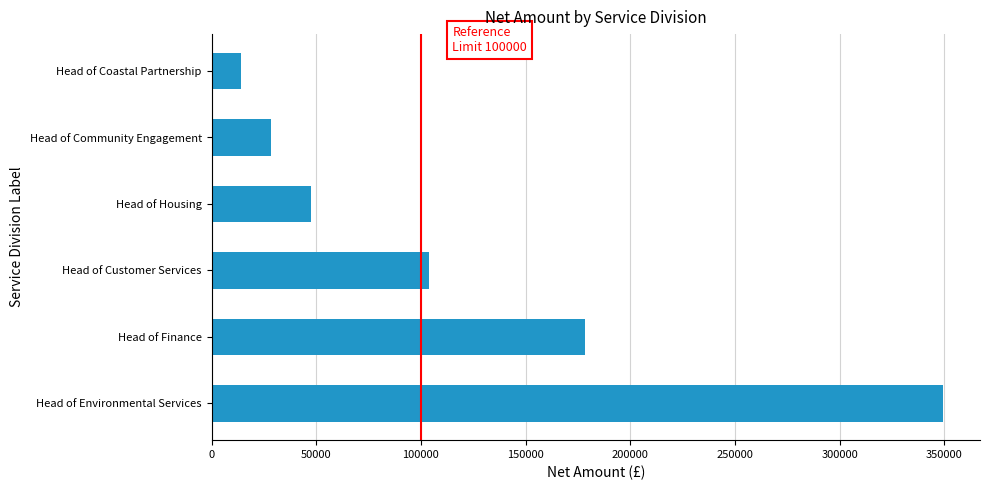

Between Head of Customer Services and Head of Finance, which is larger?

Head of Finance